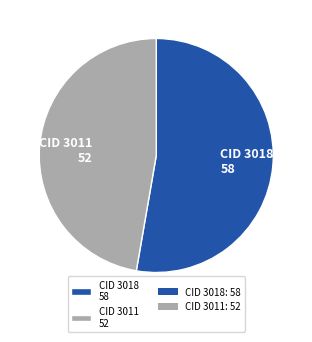

Do CID 3018 58 and CID 3011 52 together represent more than half of the pie?

Yes